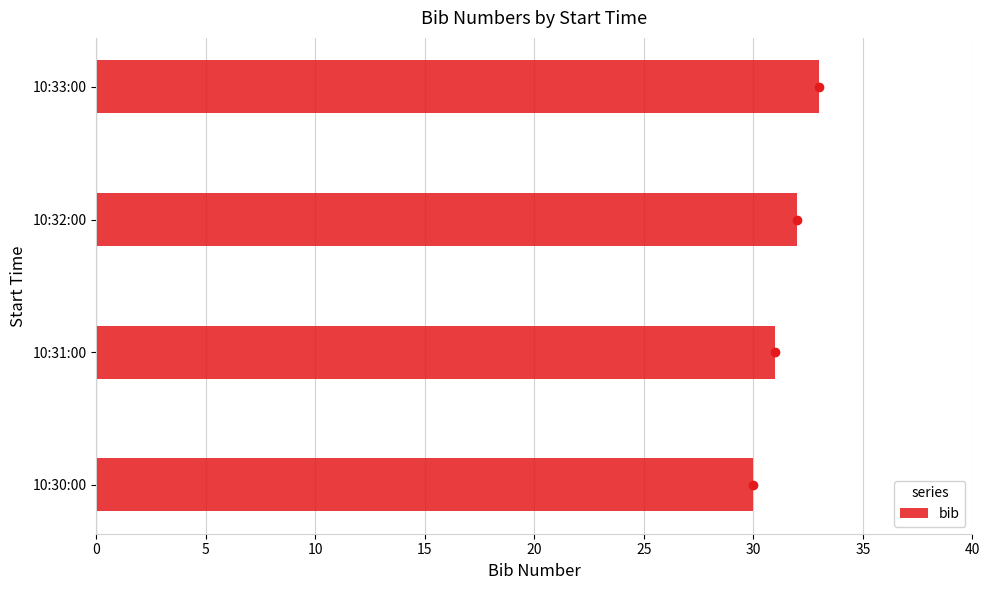

What is the difference between the second highest and second lowest values?

1